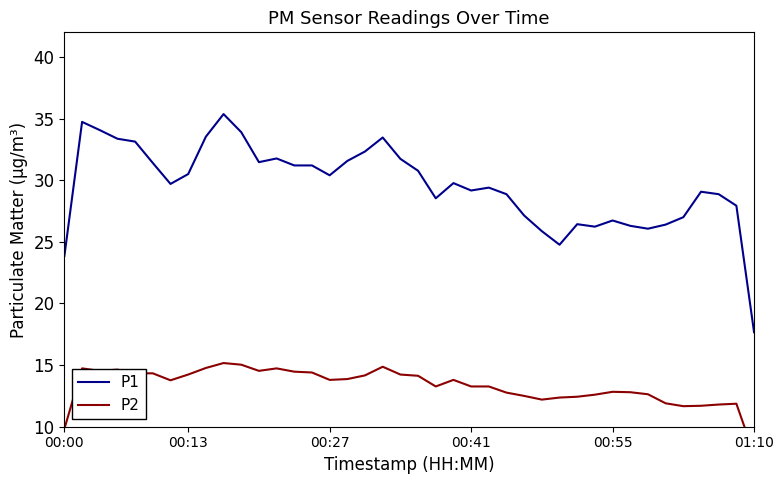

True or false: P2 and P1 intersect in this chart.

False